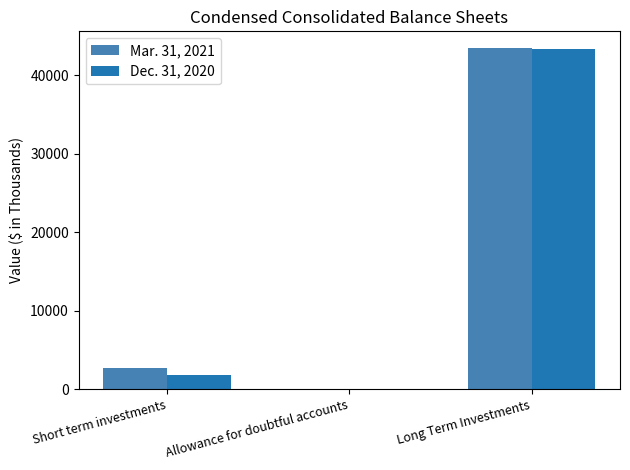

Which label corresponds to the largest value in the chart?

Long Term Investments